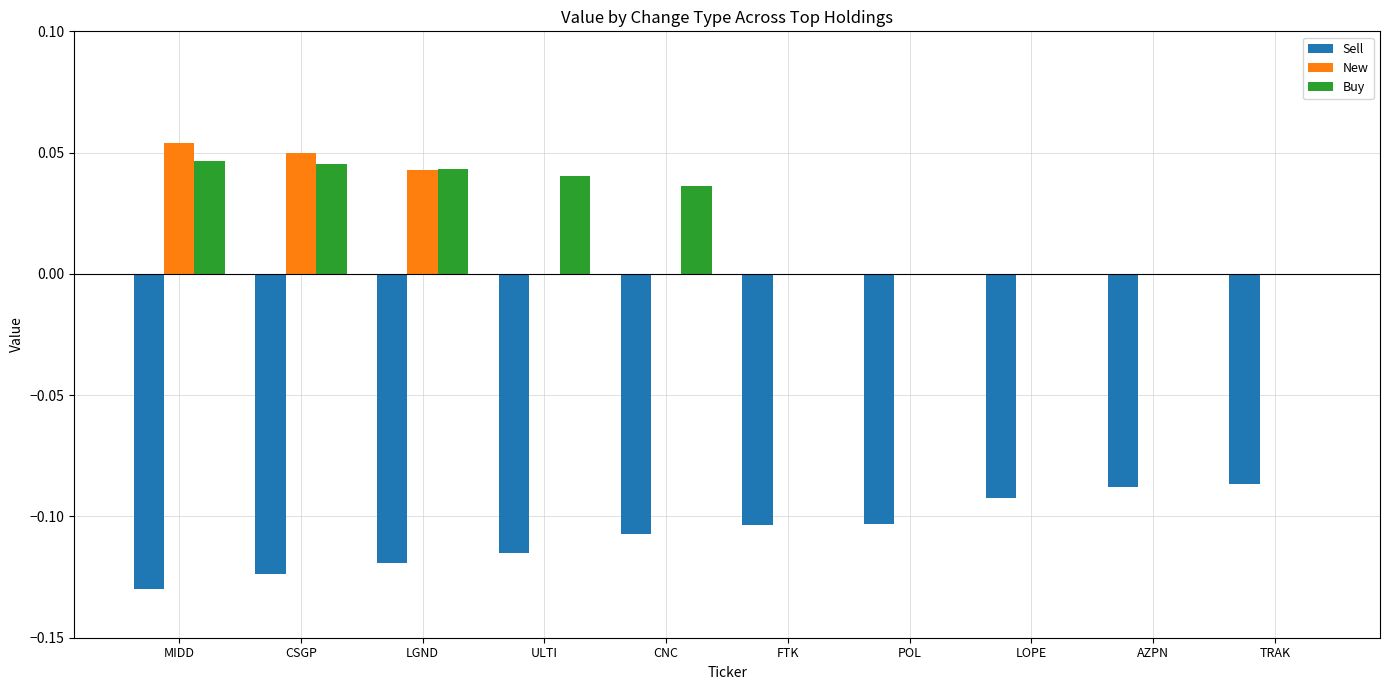

True or false: New has a value of 0.0 at CSGP.

True